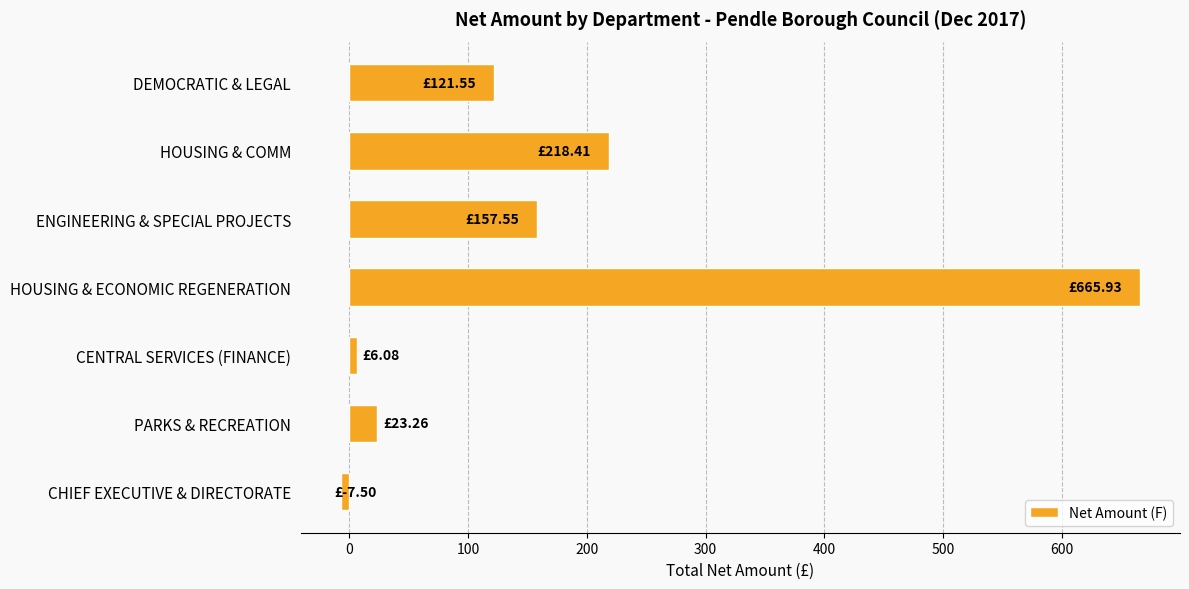

Which label corresponds to the smallest value in the chart?

CHIEF EXECUTIVE & DIRECTORATE